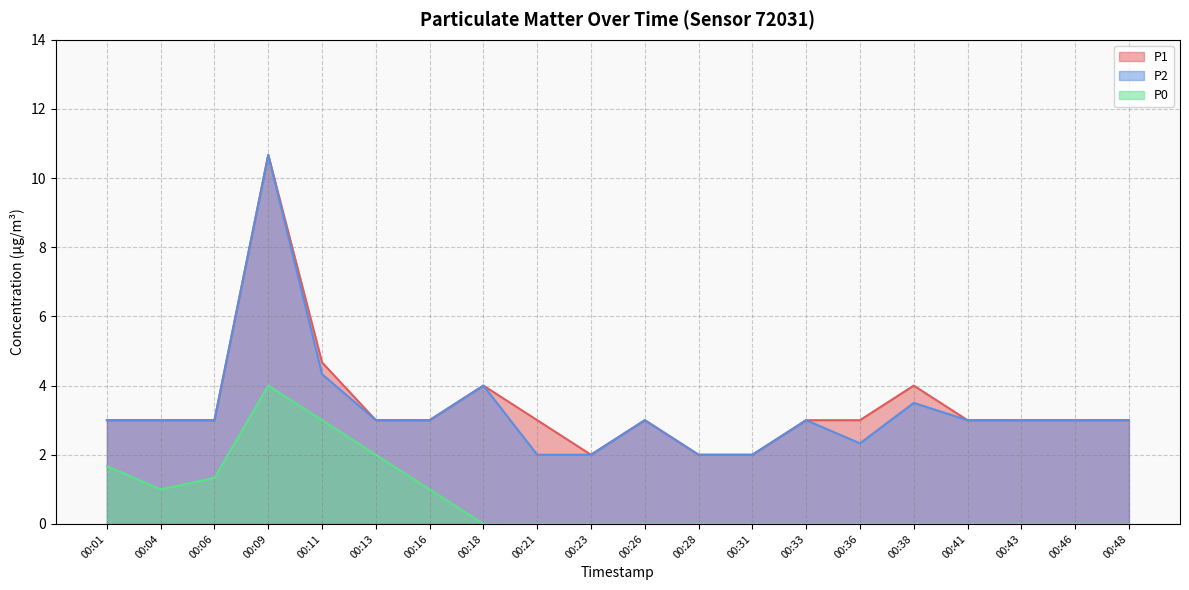

What is the minimum value for P1?

2.0